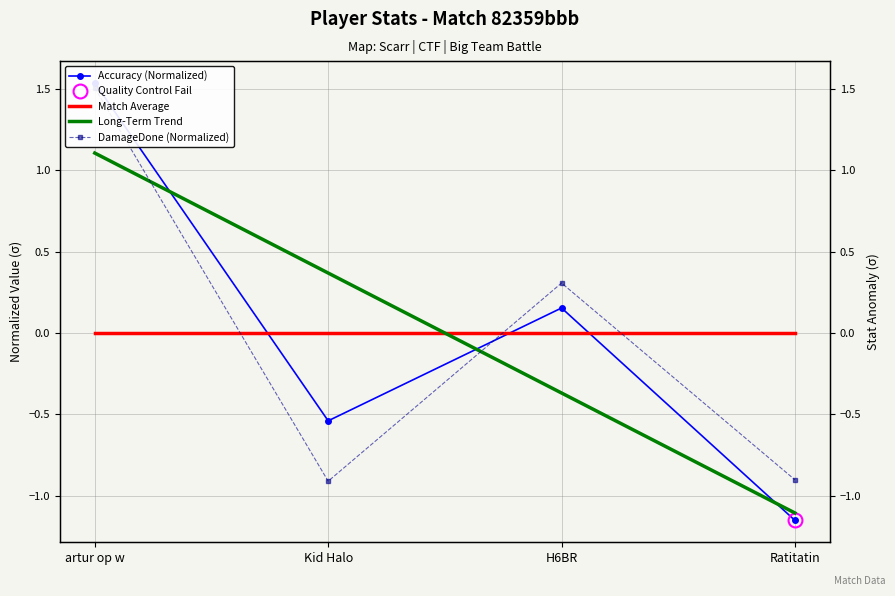

What is the difference between the second highest and minimum values in the DamageDone (Normalized) series?

1.2